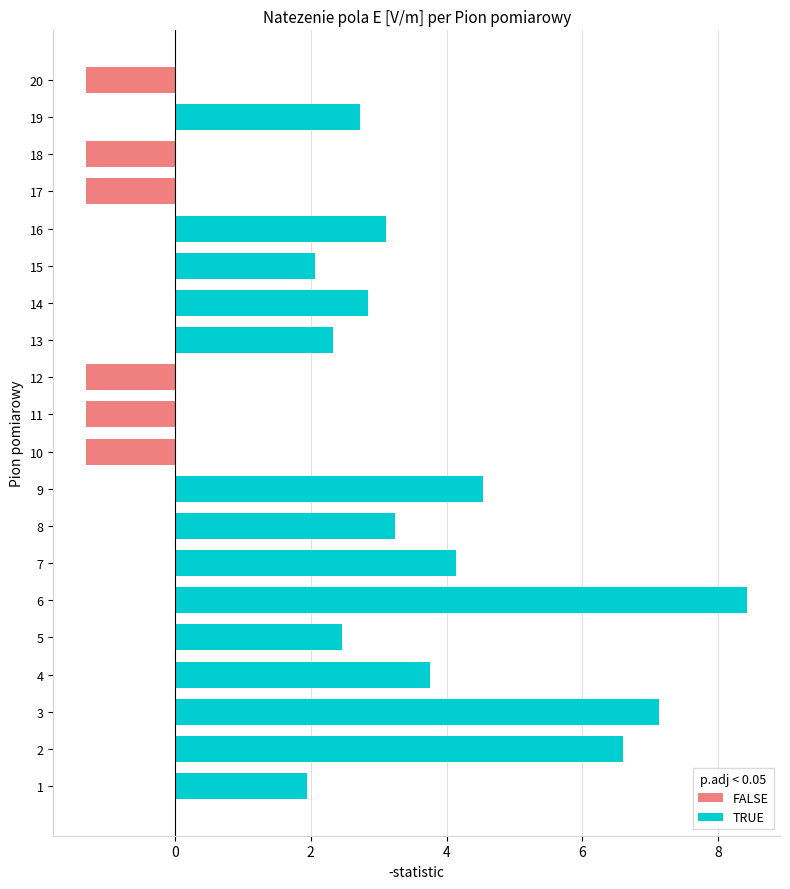

How many data points does each series have?

20